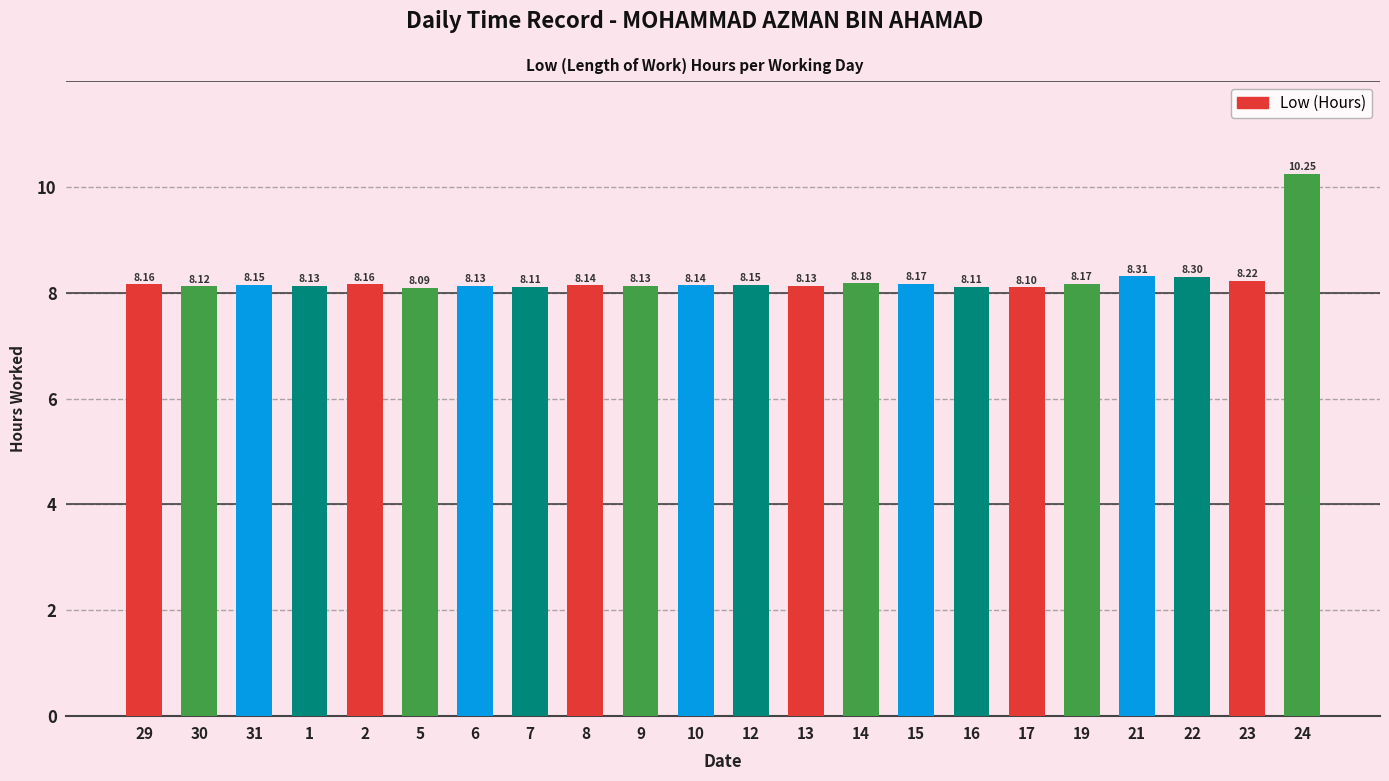

What is the smallest value displayed?

8.1